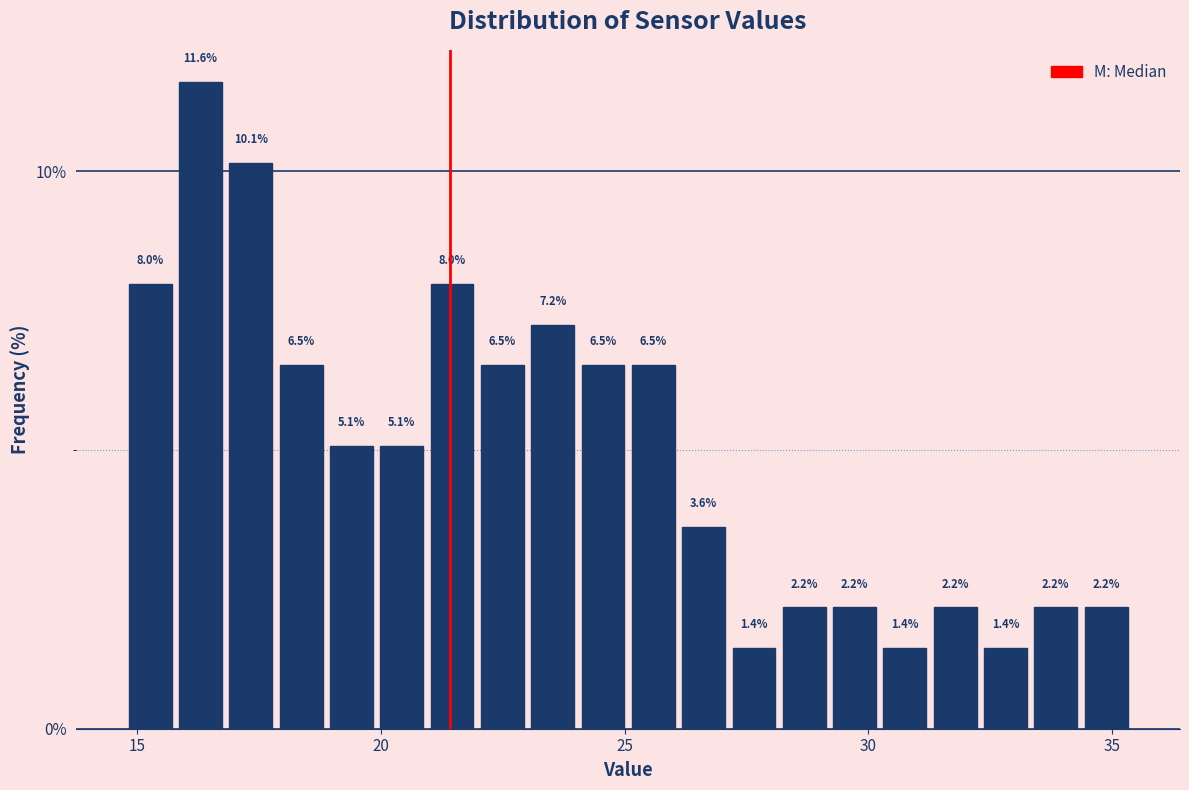

Read against the x-axis, roughly where is the centre of the tallest bar?

16.5